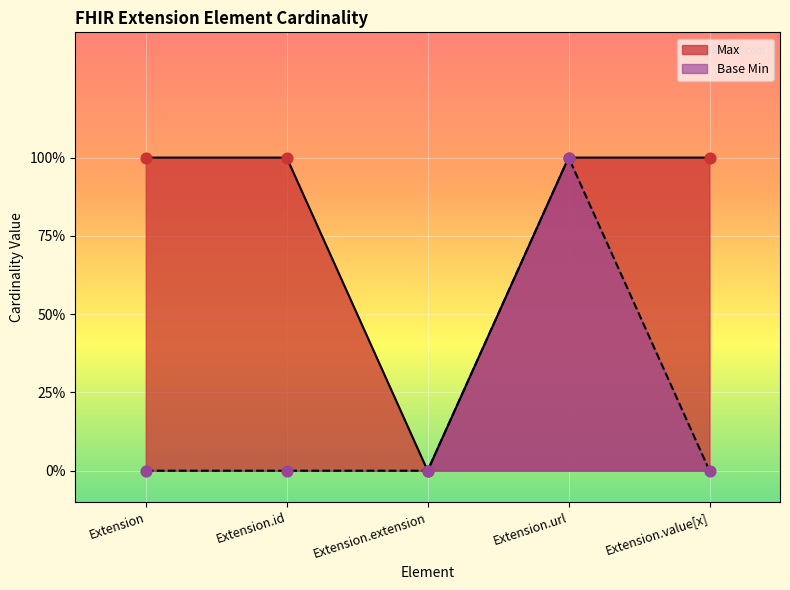

What are all the series names shown in the legend?

Max, Base Min